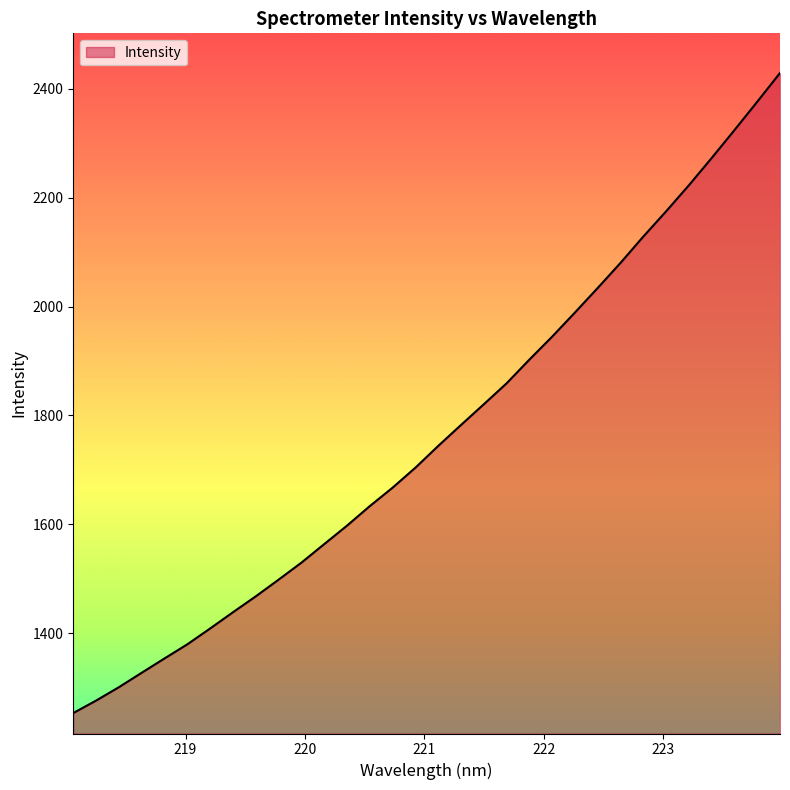

What is the greatest value displayed?

2429.1